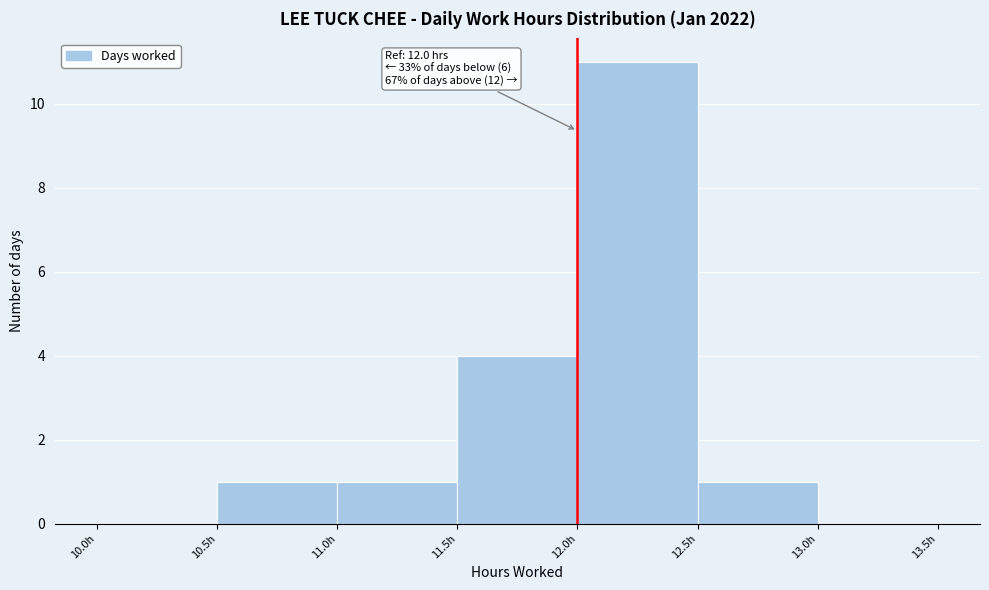

Which range on the x-axis has the tallest bar?

12.0 to 12.5